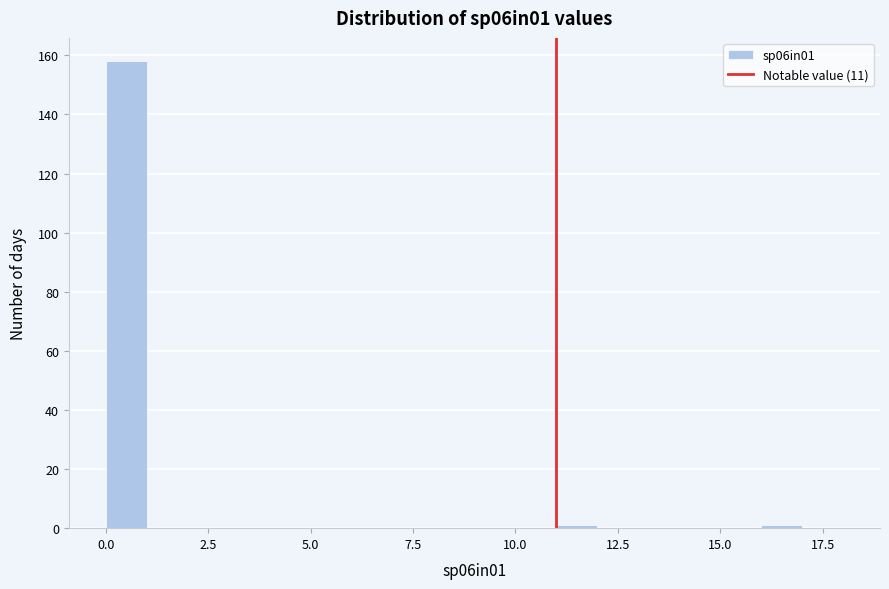

Read against the x-axis, roughly where is the centre of the tallest bar?

0.5